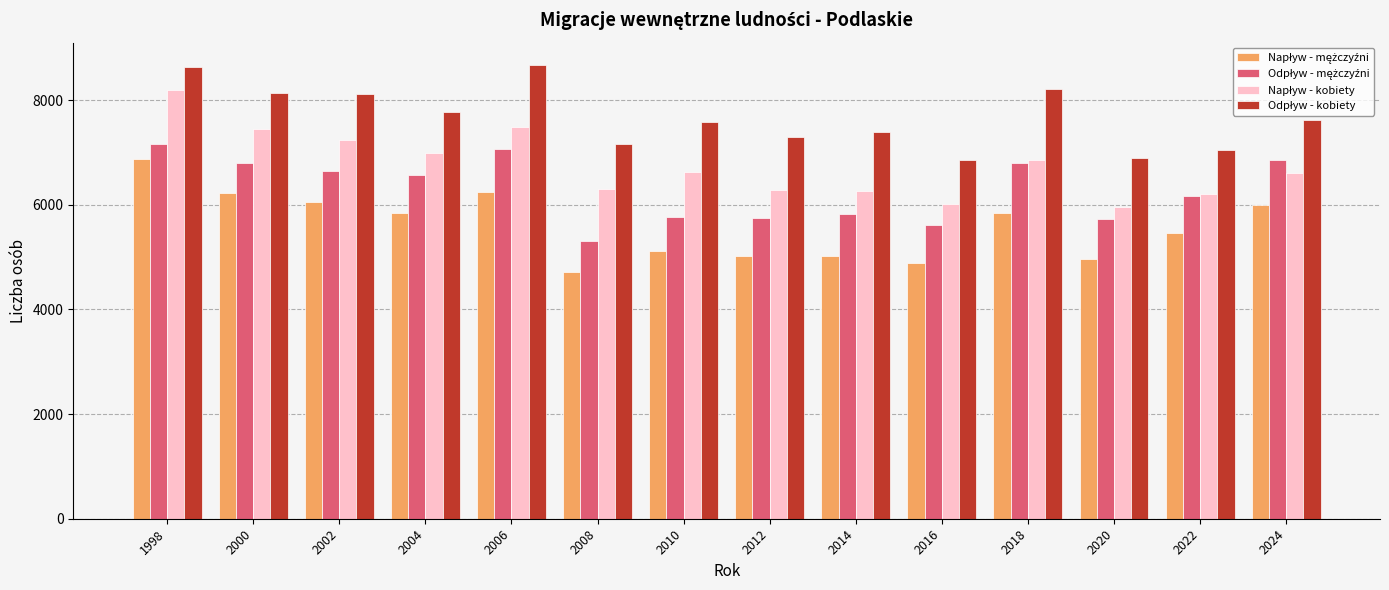

What is the total value across all series at 2004?

27176